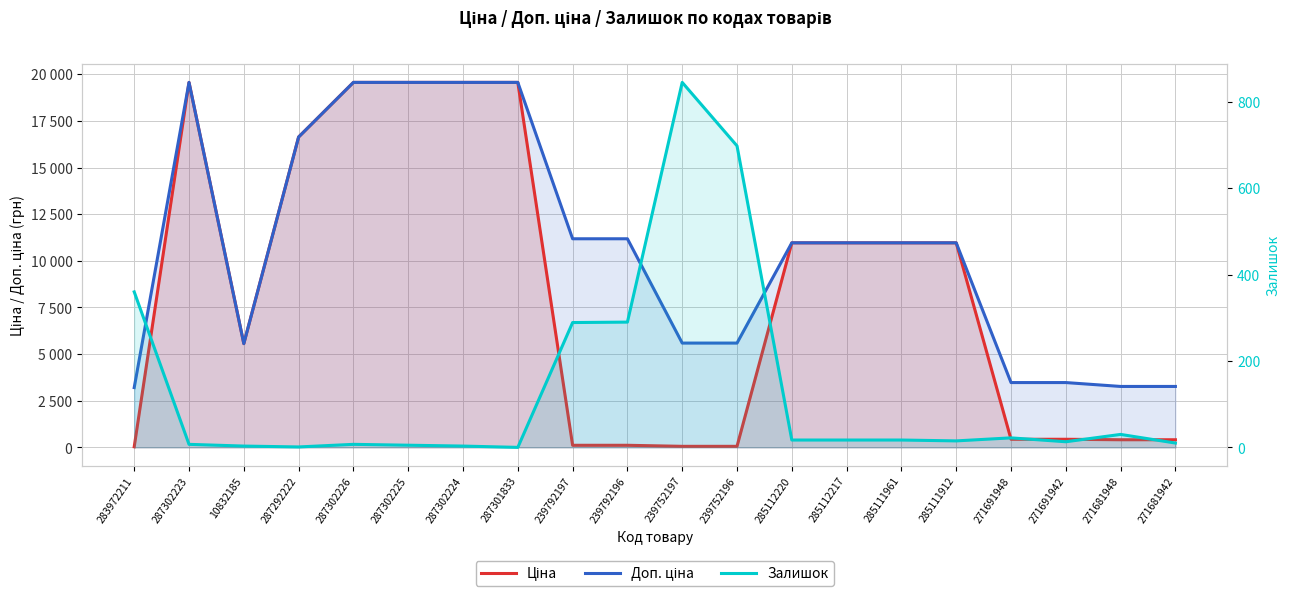

At which category does the chart reach its minimum across all series?

287301833